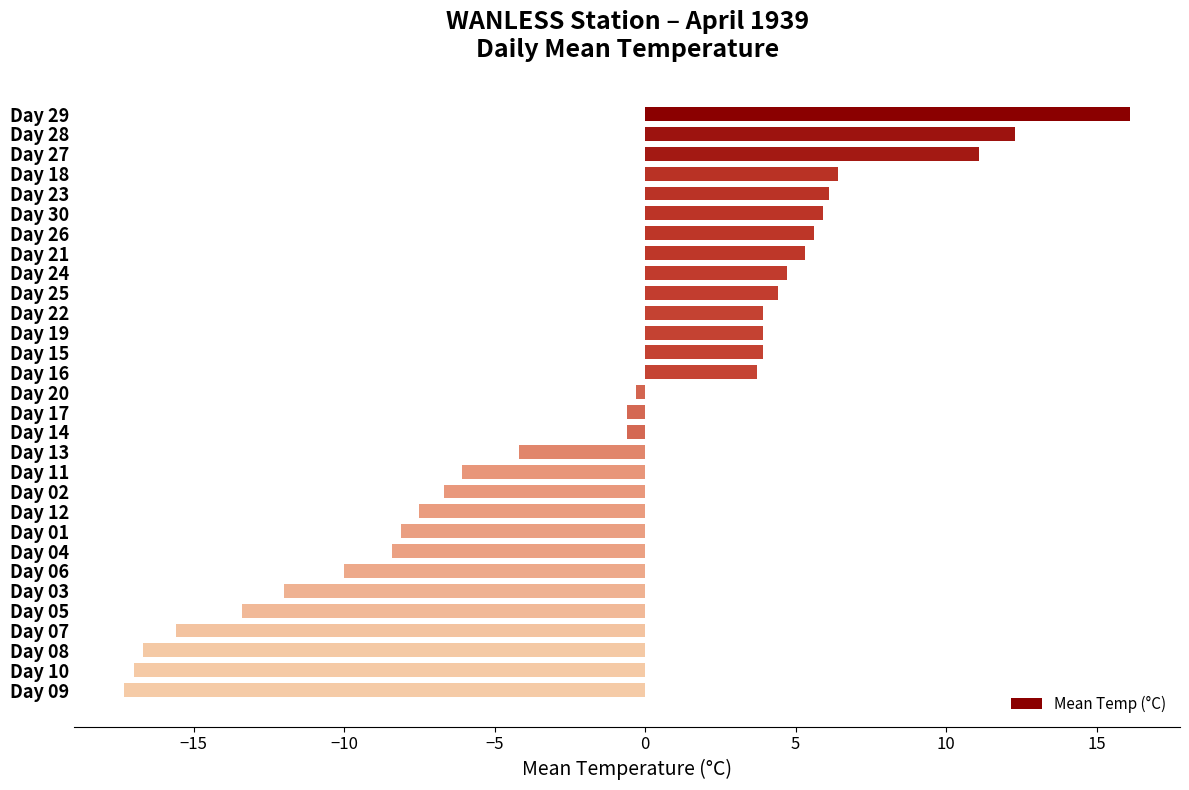

Reading top to bottom, extract all data points from this chart.

Day 29=16.1	Day 28=12.3	Day 27=11.1	Day 18=6.4	Day 23=6.1	Day 30=5.9	Day 26=5.6	Day 21=5.3	Day 24=4.7	Day 25=4.4	Day 22=3.9	Day 19=3.9	Day 15=3.9	Day 16=3.7	Day 20=-0.3	Day 17=-0.6	Day 14=-0.6	Day 13=-4.2	Day 11=-6.1	Day 02=-6.7	Day 12=-7.5	Day 01=-8.1	Day 04=-8.4	Day 06=-10.0	Day 03=-12.0	Day 05=-13.4	Day 07=-15.6	Day 08=-16.7	Day 10=-17.0	Day 09=-17.3